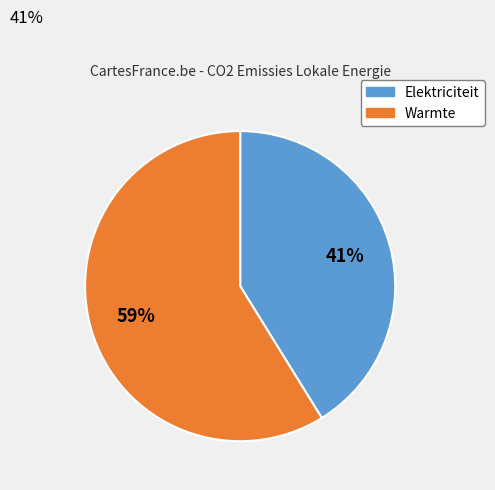

To the nearest percent, what is the difference between the largest and smallest slice percentages?

18%